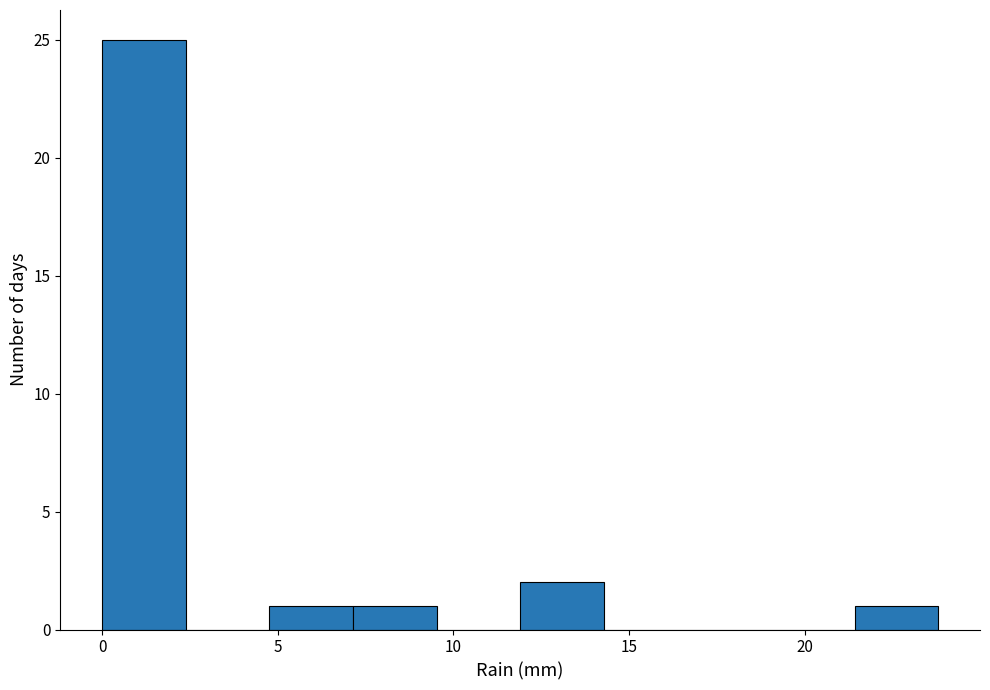

Reading left to right, transcribe this chart: for each bar, give the range it covers on the x-axis and its height. Neither the bar edges nor the heights are printed on the chart, so give them approximately, as read against the axes.

0.0 to 2.5: 25
2.5 to 5.0: 0
5.0 to 7.0: 1
7.0 to 9.5: 1
9.5 to 12.0: 0
12.0 to 14.5: 2
14.5 to 16.5: 0
16.5 to 19.0: 0
19.0 to 21.5: 0
21.5 to 24.0: 1